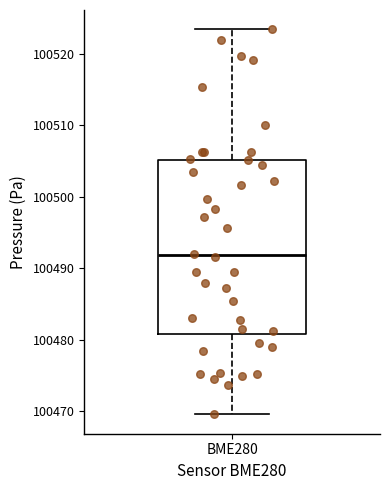

Where does the median line of the box for BME280 sit on the y-axis? The values are not printed on the chart, so give them approximately, as read against the axis.

100492